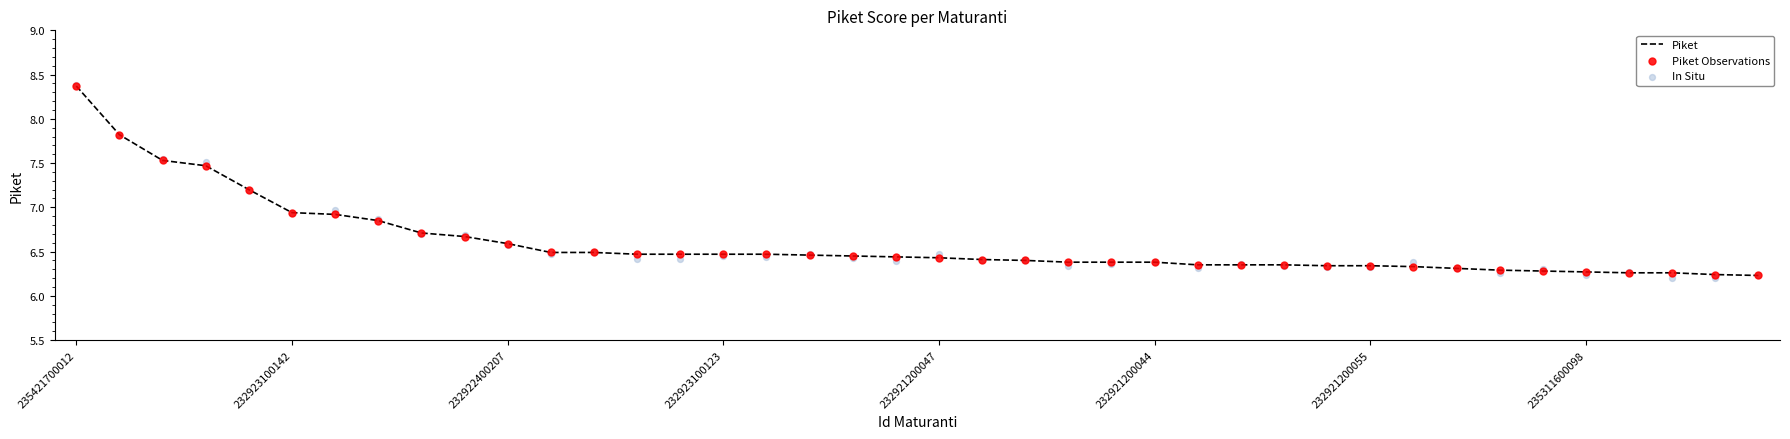

At how many categories does at least one series exceed 6?

40